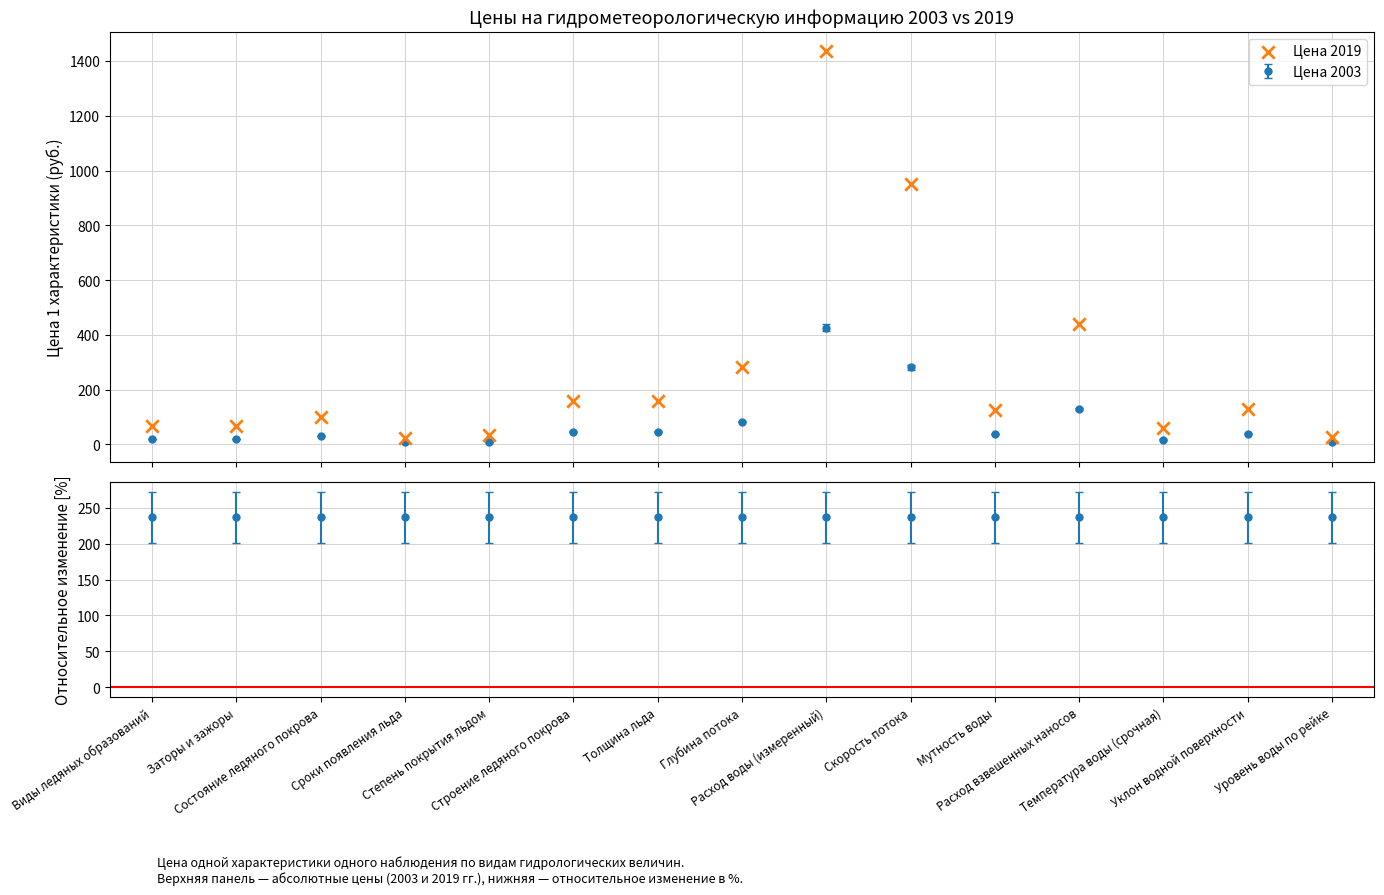

Between Расход воды (измеренный) and Уклон водной поверхности, which is larger?

Расход воды (измеренный)